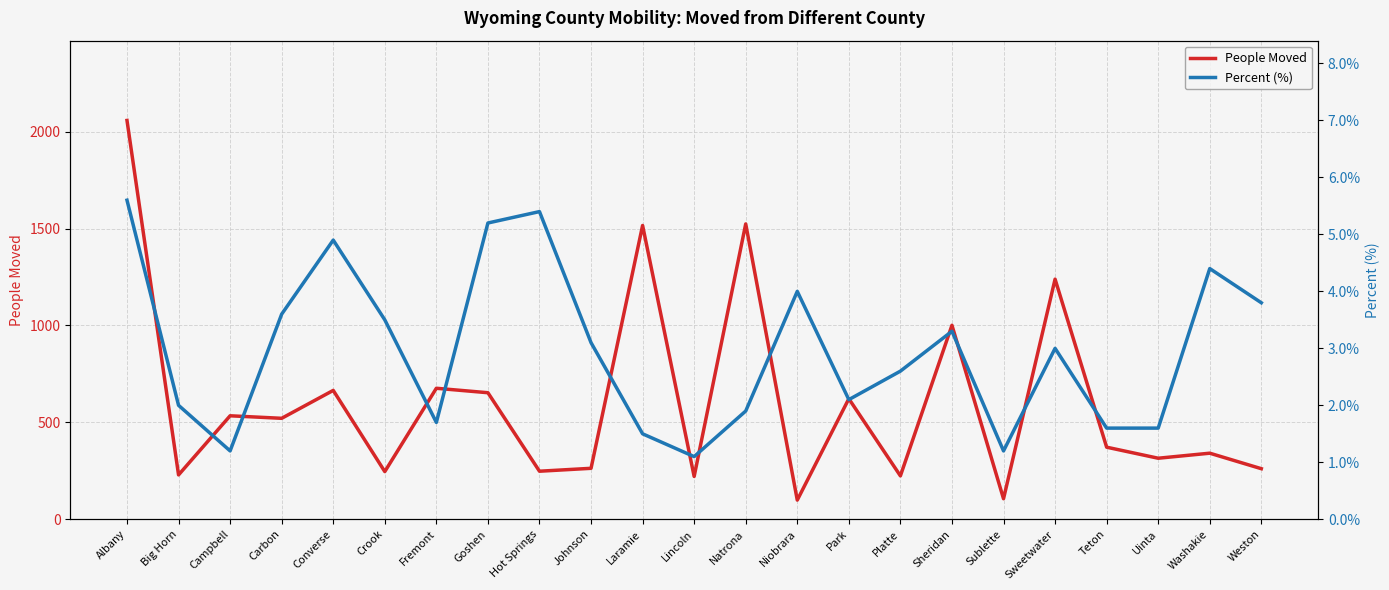

What are all the series names shown in the legend?

People Moved, Percent (%)